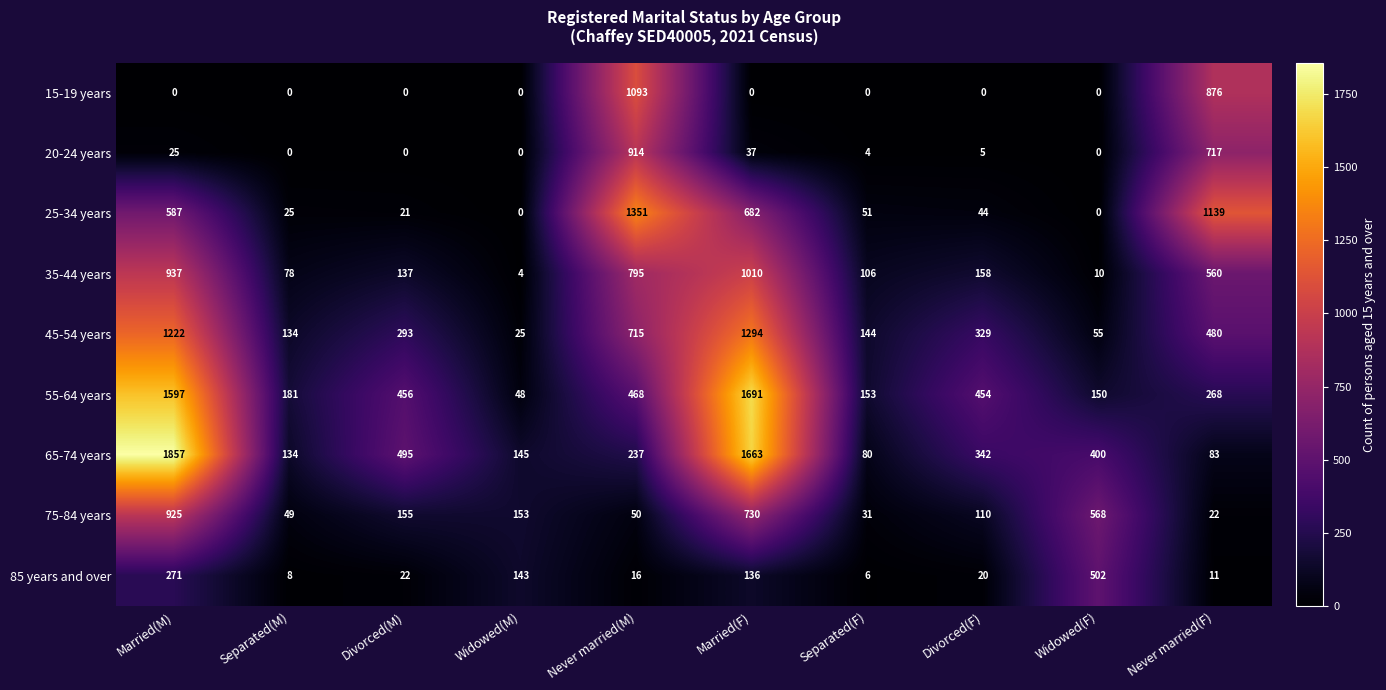

Read the 55-64 years value at Never married(M), to the nearest 50.

450